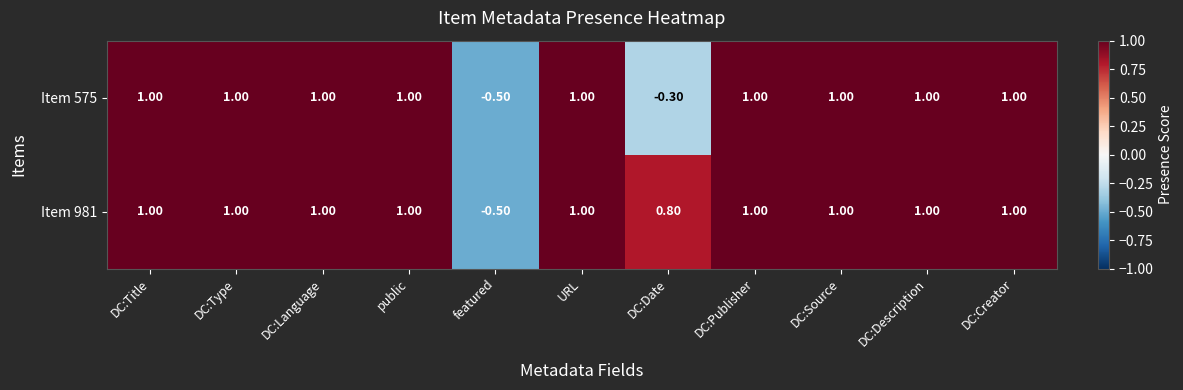

At how many categories does at least one series exceed 0?

10